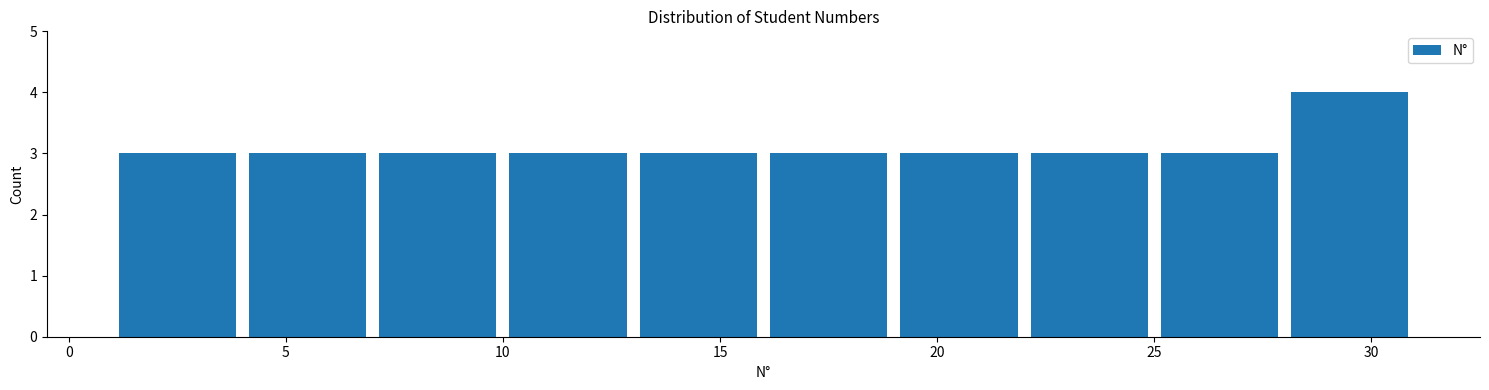

Over which range of the x-axis is the bar tallest?

28 to 31